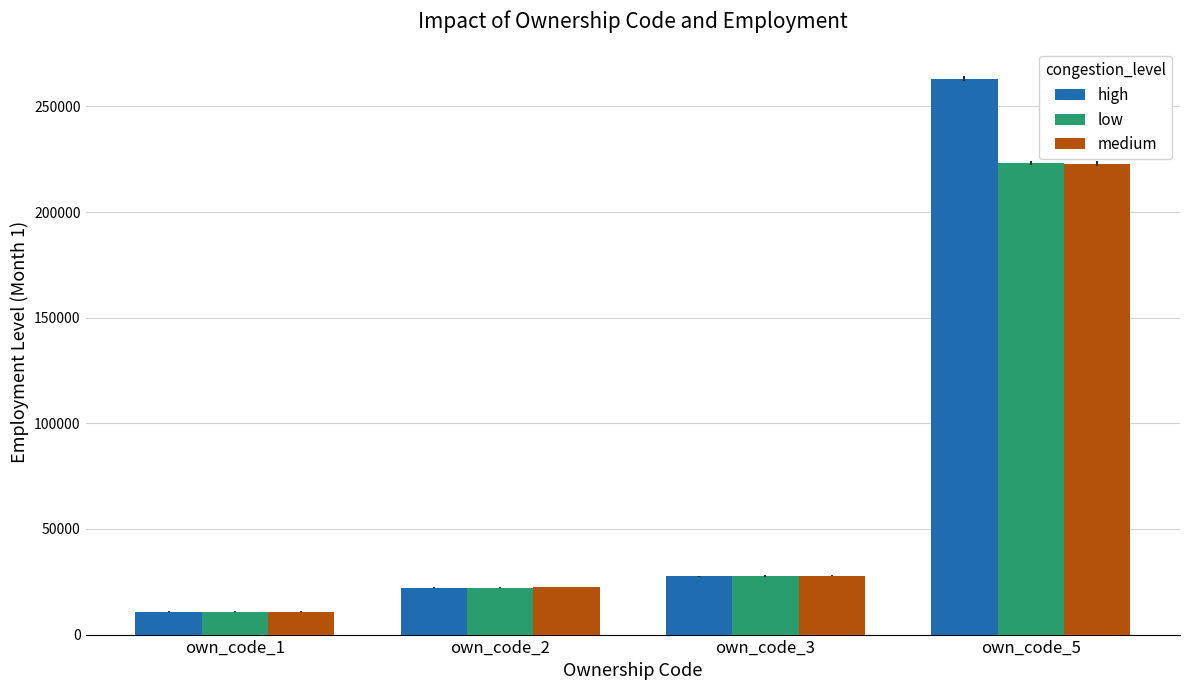

Count the number of categories in the chart.

4